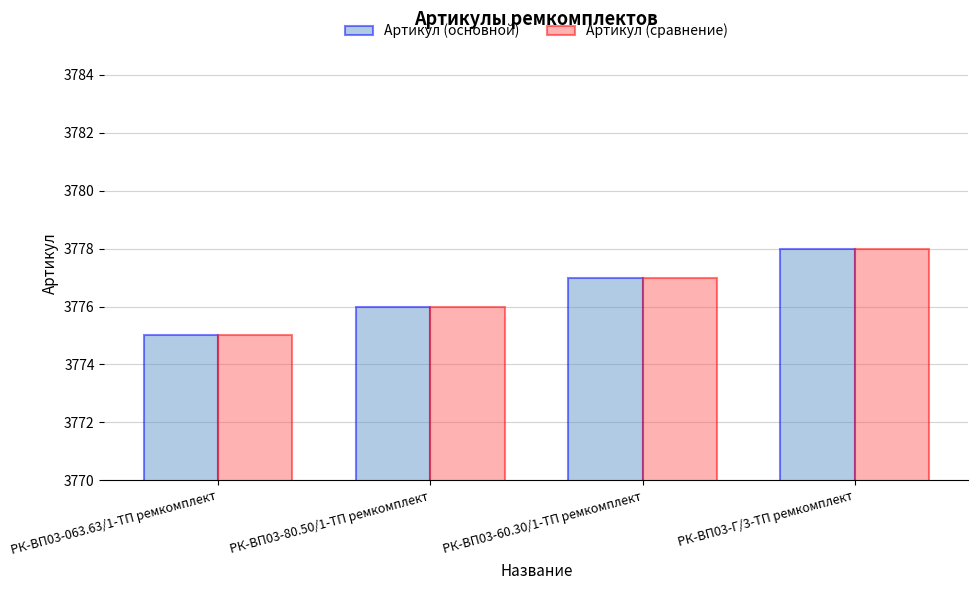

What is the label of the 3rd bar from the right?

РК-ВП03-80.50/1-ТП ремкомплект